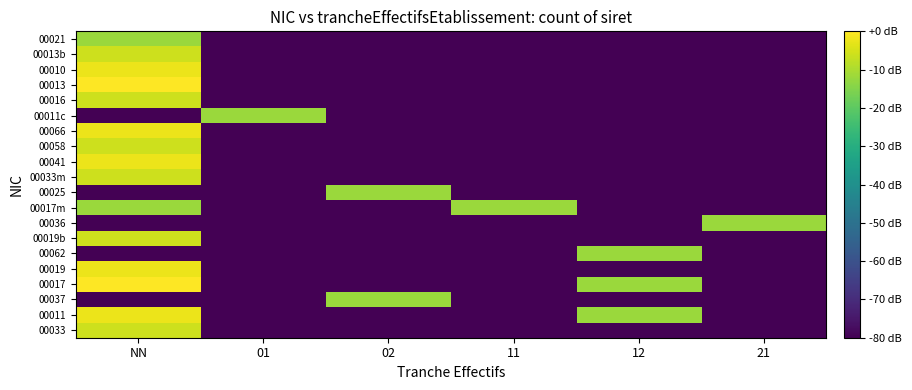

Reading left to right, list all the values displayed in this chart.

00033: NN=-6.0	01=-80.0	02=-80.0	11=-80.0	12=-80.0	21=-80.0
00011: NN=-2.5	01=-80.0	02=-80.0	11=-80.0	12=-12.0	21=-80.0
00037: NN=-80.0	01=-80.0	02=-12.0	11=-80.0	12=-80.0	21=-80.0
00017: NN=0.0	01=-80.0	02=-80.0	11=-80.0	12=-12.0	21=-80.0
00019: NN=-2.5	01=-80.0	02=-80.0	11=-80.0	12=-80.0	21=-80.0
00062: NN=-80.0	01=-80.0	02=-80.0	11=-80.0	12=-12.0	21=-80.0
00019b: NN=-6.0	01=-80.0	02=-80.0	11=-80.0	12=-80.0	21=-80.0
00036: NN=-80.0	01=-80.0	02=-80.0	11=-80.0	12=-80.0	21=-12.0
00017m: NN=-12.0	01=-80.0	02=-80.0	11=-12.0	12=-80.0	21=-80.0
00025: NN=-80.0	01=-80.0	02=-12.0	11=-80.0	12=-80.0	21=-80.0
00033m: NN=-6.0	01=-80.0	02=-80.0	11=-80.0	12=-80.0	21=-80.0
00041: NN=-2.5	01=-80.0	02=-80.0	11=-80.0	12=-80.0	21=-80.0
00058: NN=-6.0	01=-80.0	02=-80.0	11=-80.0	12=-80.0	21=-80.0
00066: NN=-2.5	01=-80.0	02=-80.0	11=-80.0	12=-80.0	21=-80.0
00011c: NN=-80.0	01=-12.0	02=-80.0	11=-80.0	12=-80.0	21=-80.0
00016: NN=-6.0	01=-80.0	02=-80.0	11=-80.0	12=-80.0	21=-80.0
00013: NN=0.0	01=-80.0	02=-80.0	11=-80.0	12=-80.0	21=-80.0
00010: NN=-2.5	01=-80.0	02=-80.0	11=-80.0	12=-80.0	21=-80.0
00013b: NN=-6.0	01=-80.0	02=-80.0	11=-80.0	12=-80.0	21=-80.0
00021: NN=-12.0	01=-80.0	02=-80.0	11=-80.0	12=-80.0	21=-80.0